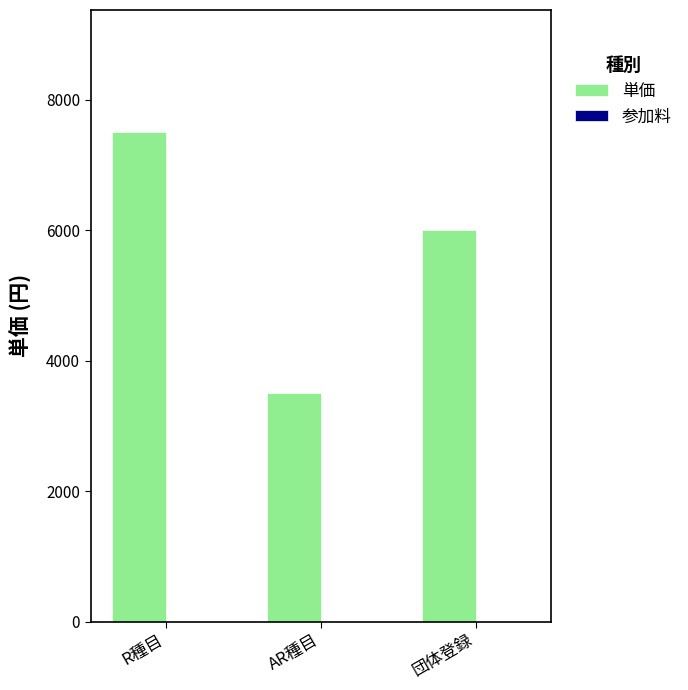

Reading left to right, list all the values displayed in this chart.

7500	3500	6000